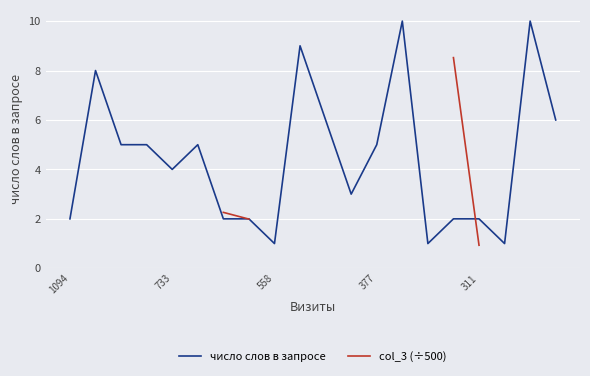

Count the number of categories in the chart.

20